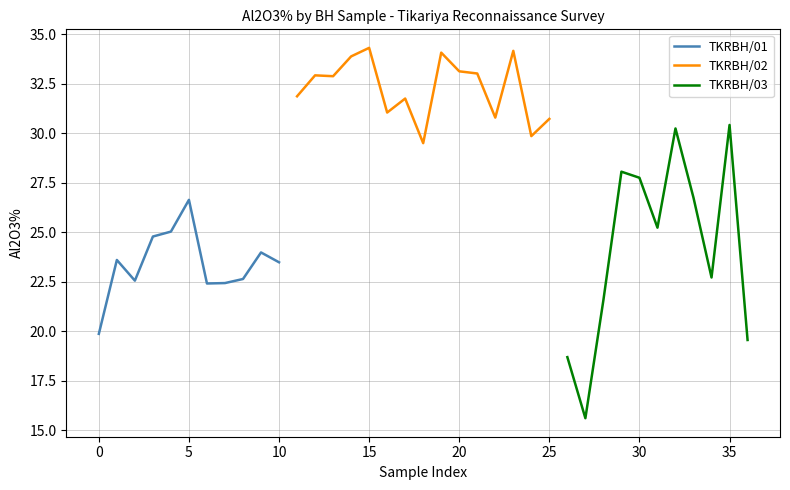

The value at 7-8 is 15.1. True or false?

False